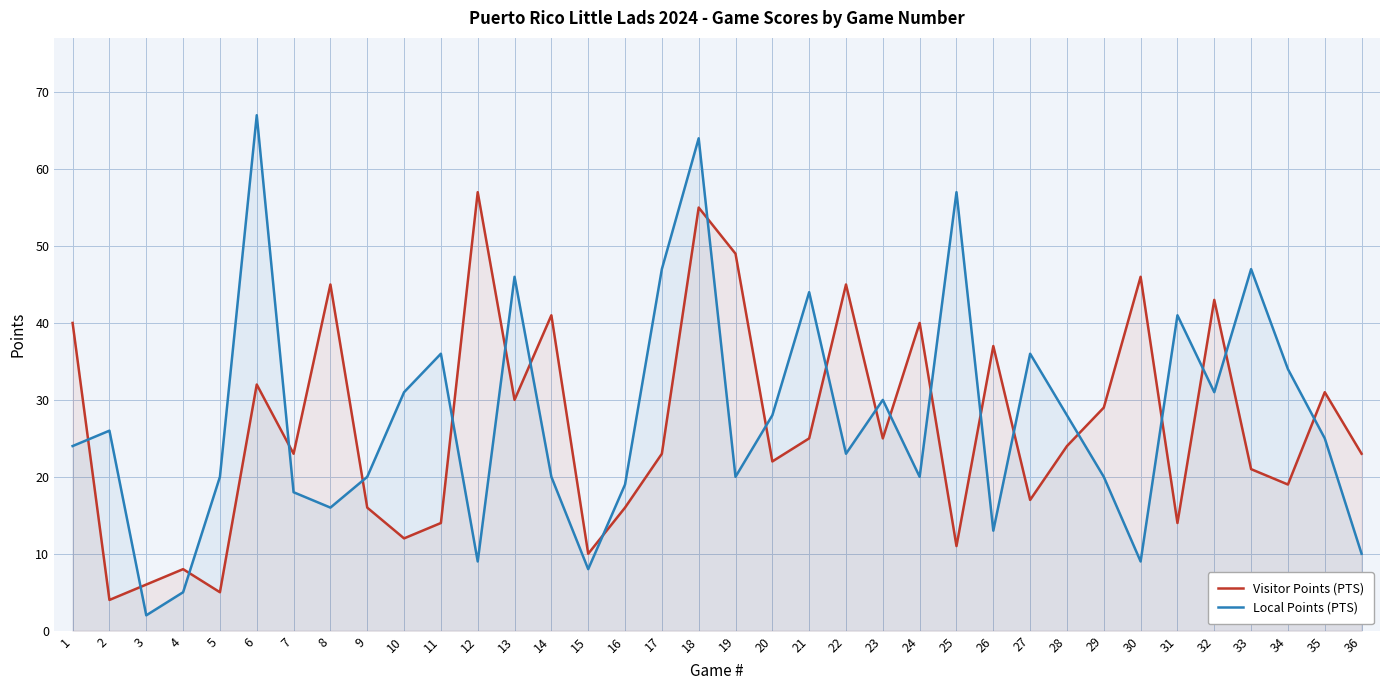

List the series in order of their peak value, highest first.

Local Points (PTS), Visitor Points (PTS)